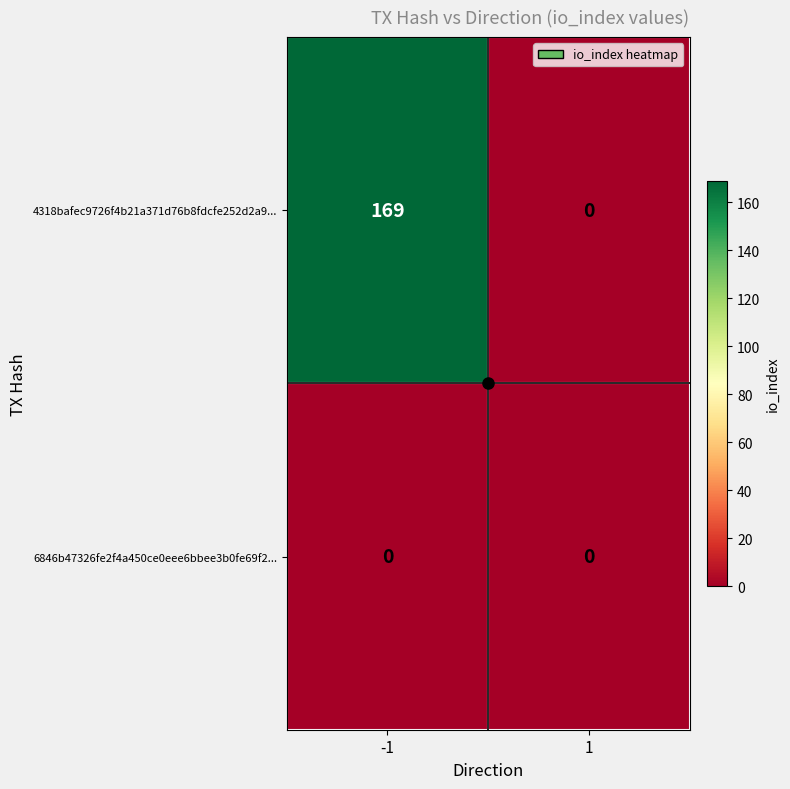

Which series changed the most between -1 and 1?

4318bafec9726f4b21a371d76b8fdcfe252d2a9...